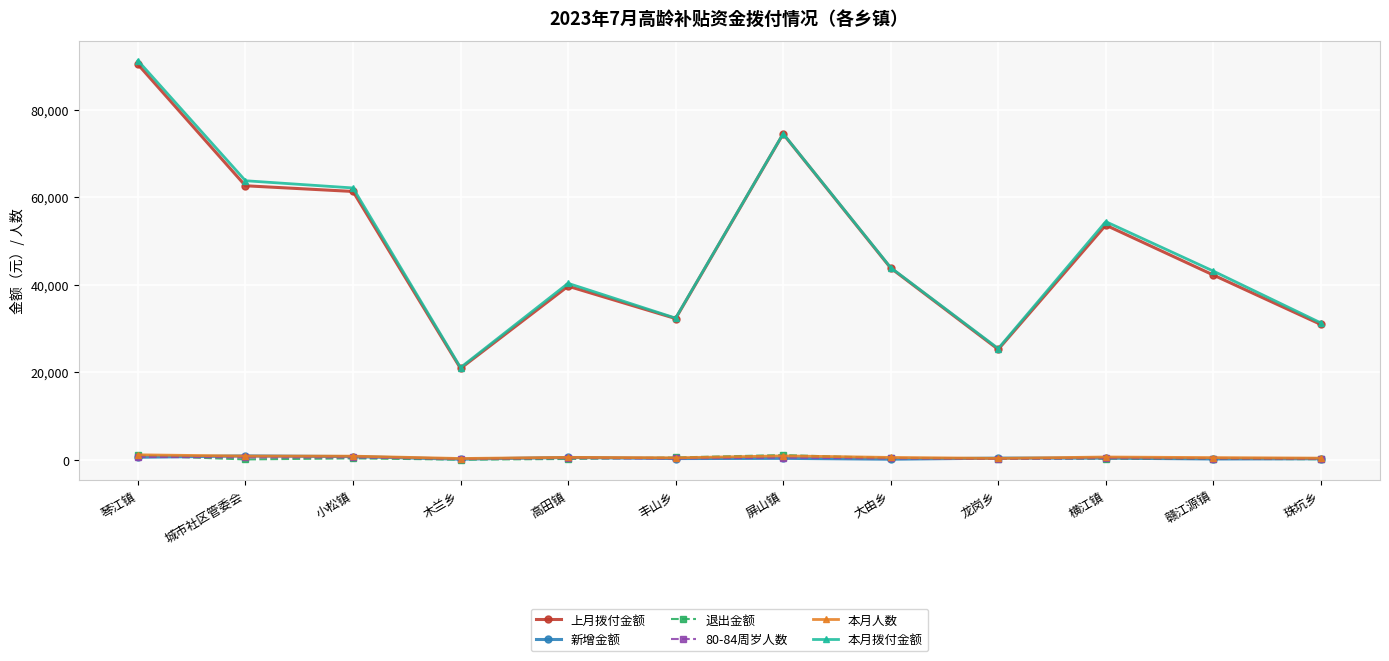

How many intersections are there between 退出金额 and 本月人数?

2